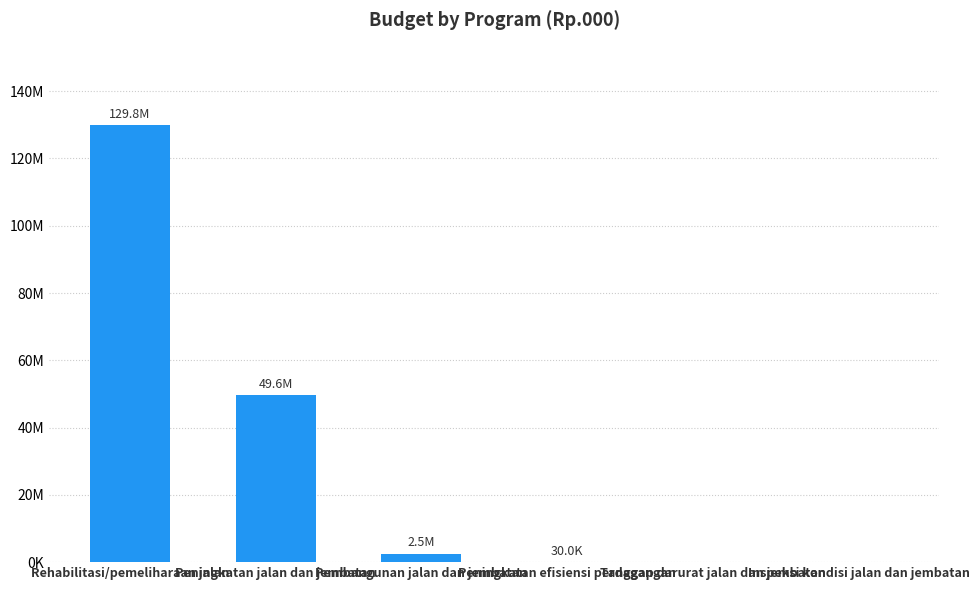

Reading left to right, extract all data points from this chart.

Rehabilitasi/pemeliharaan jalan=129835061	Peningkatan jalan dan jembatan=49617906	Pembangunan jalan dan jembatan=2475000	Peningkatan efisiensi perdagangan=30000	Tanggap darurat jalan dan jembatan=0	Inspeksi kondisi jalan dan jembatan=0